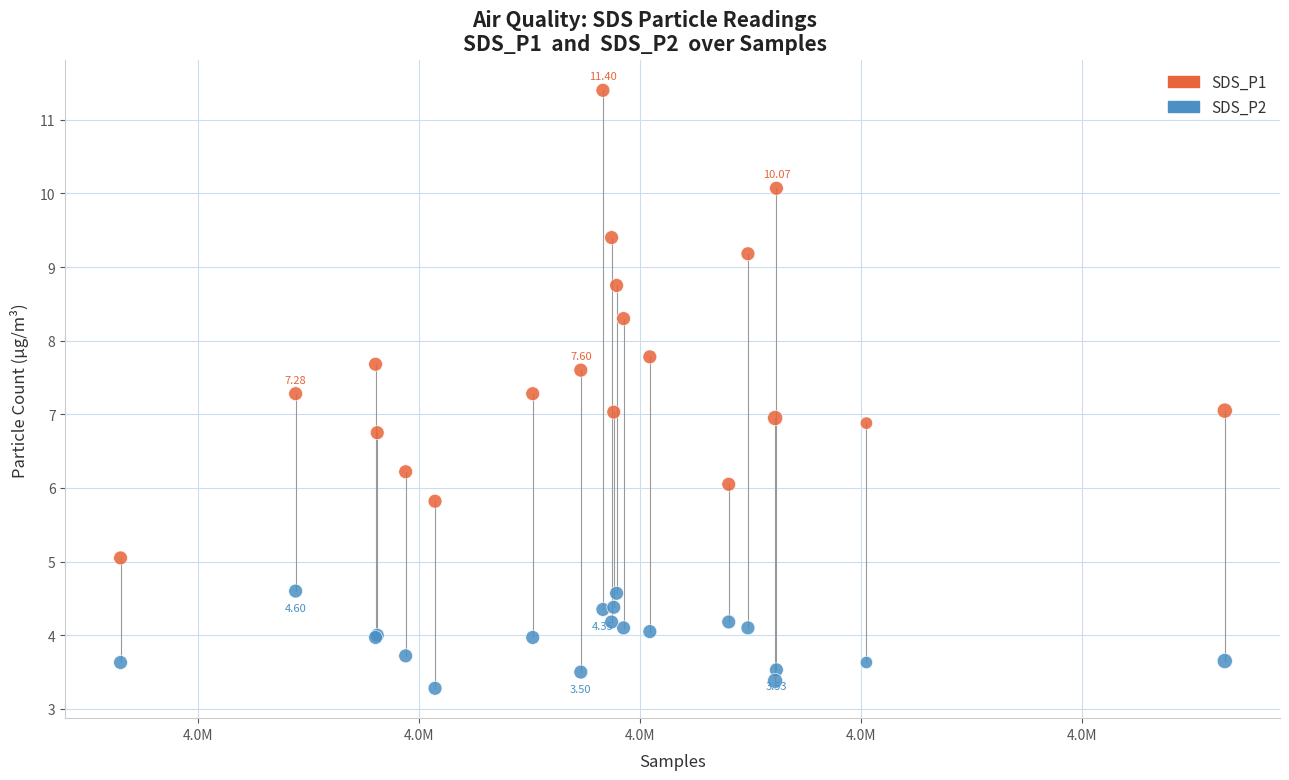

Which series has the largest Y range (max minus min)?

SDS_P1